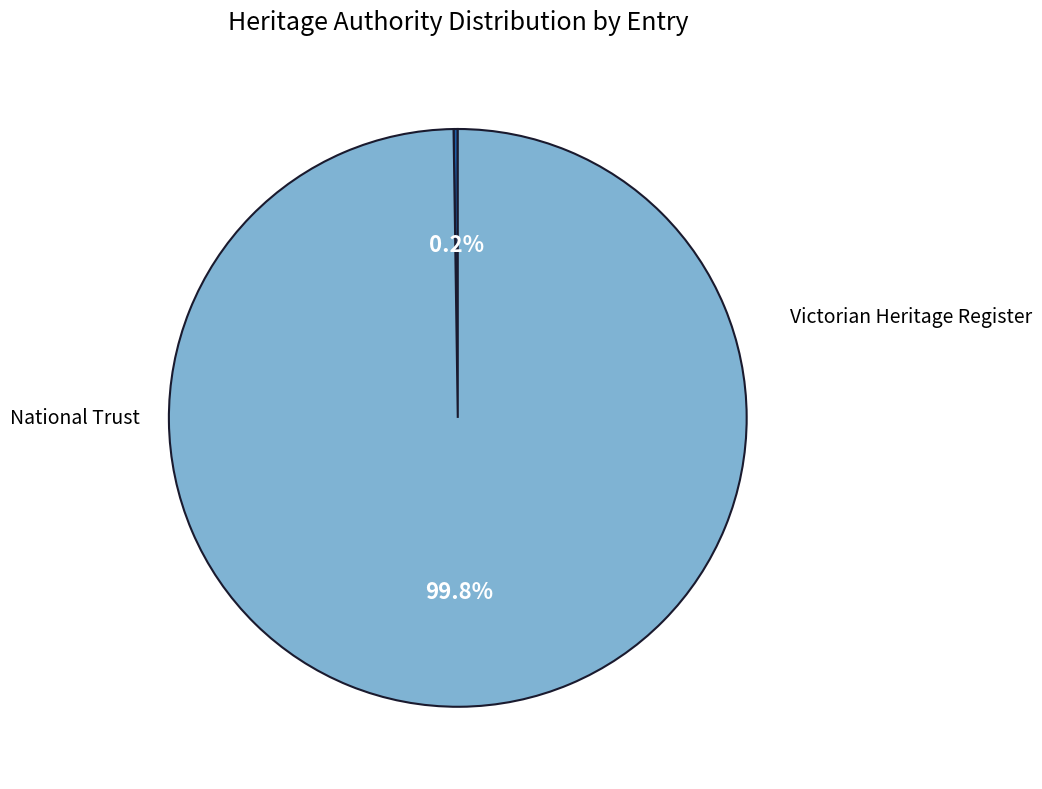

Is there any slice that represents more than half of the pie?

Yes